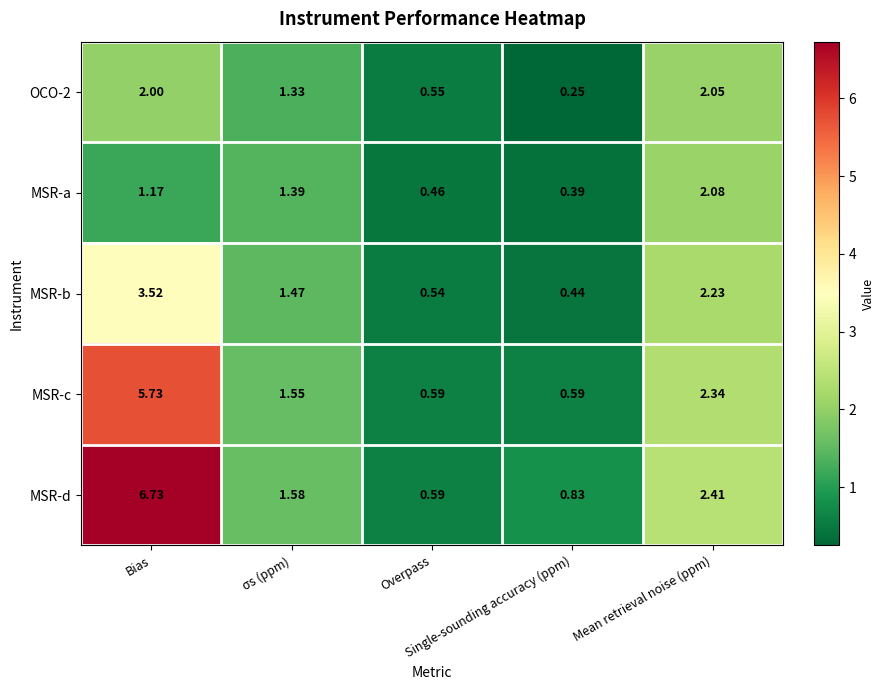

Which series has the largest total across all categories?

MSR-d